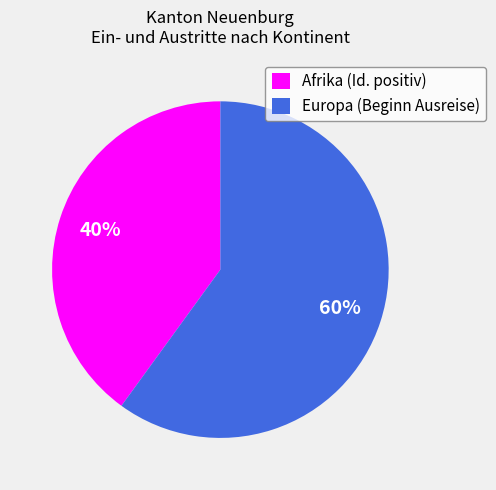

To the nearest percent, what portion does Afrika (Id. positiv) represent?

40%